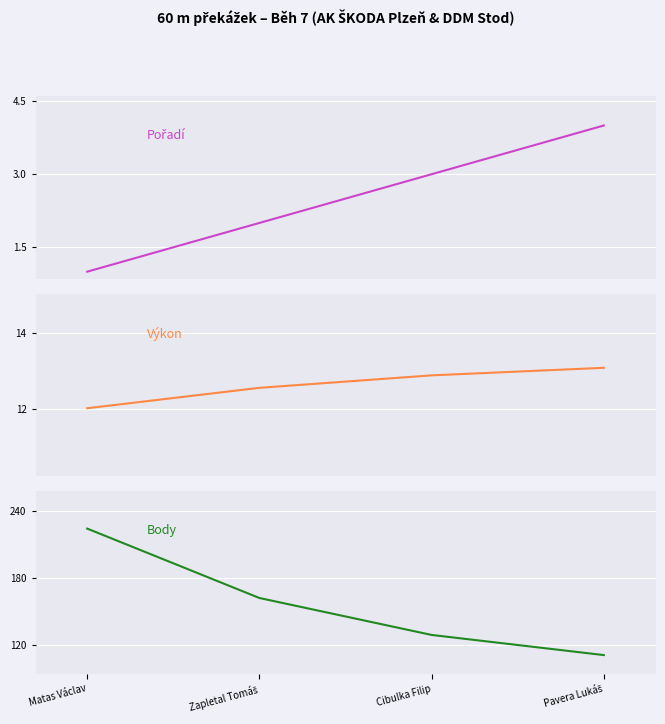

True or false: Pořadí and Body cross at least once.

False